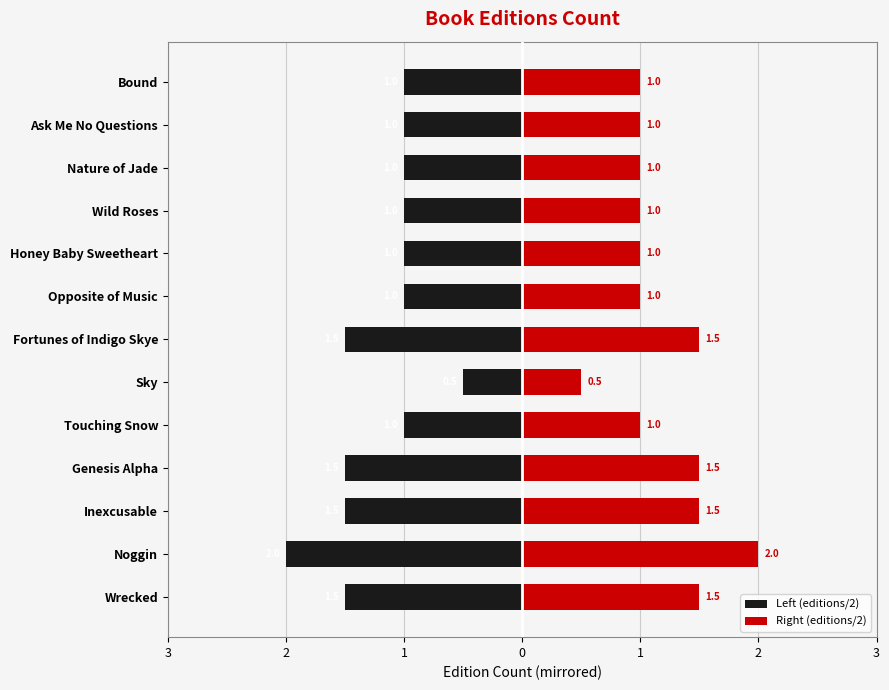

What is the difference between the highest and lowest values at Bound?

2.0